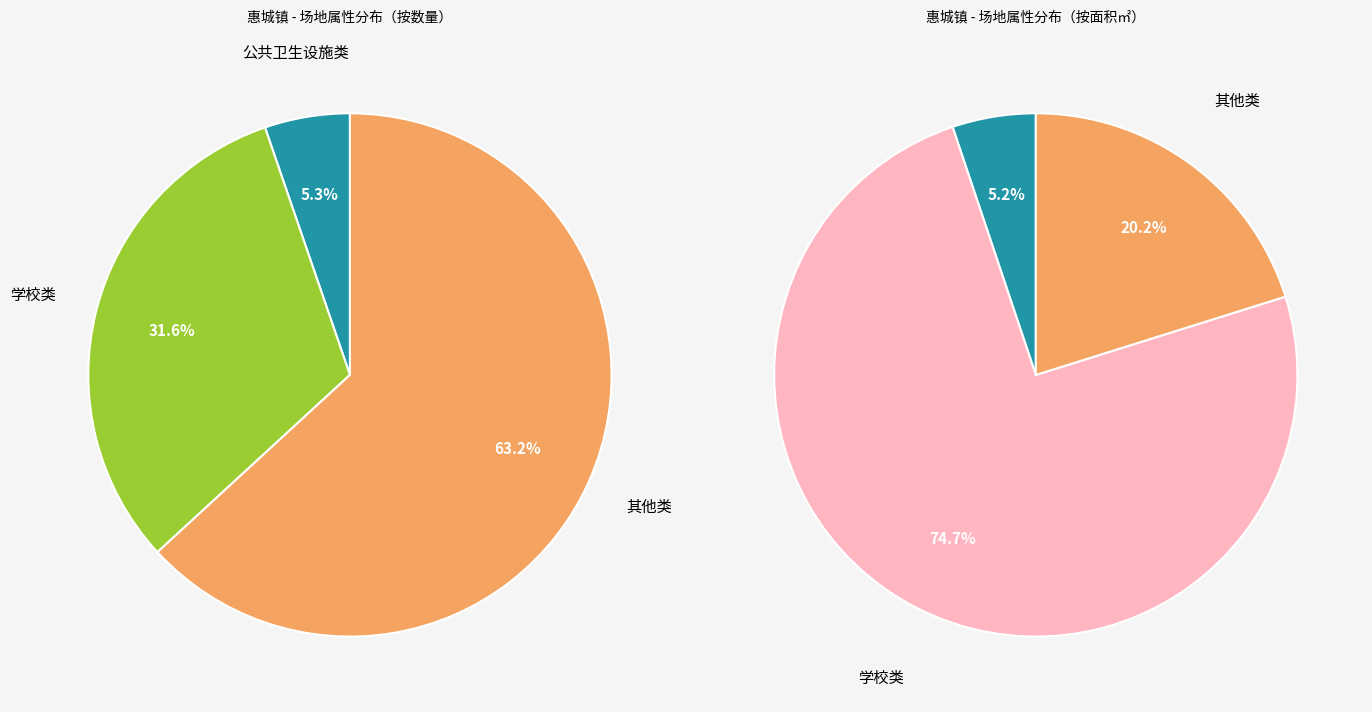

Which slice is the smallest?

公共卫生设施类